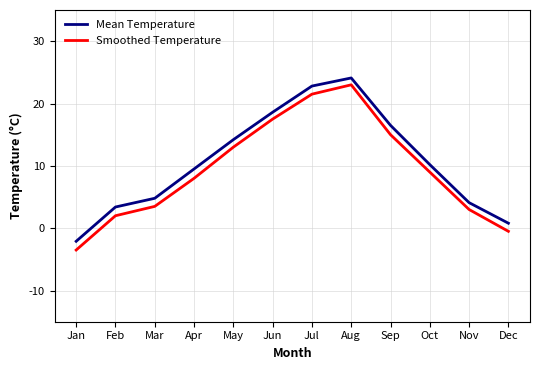

What are all the series names shown in the legend?

Mean Temperature, Smoothed Temperature